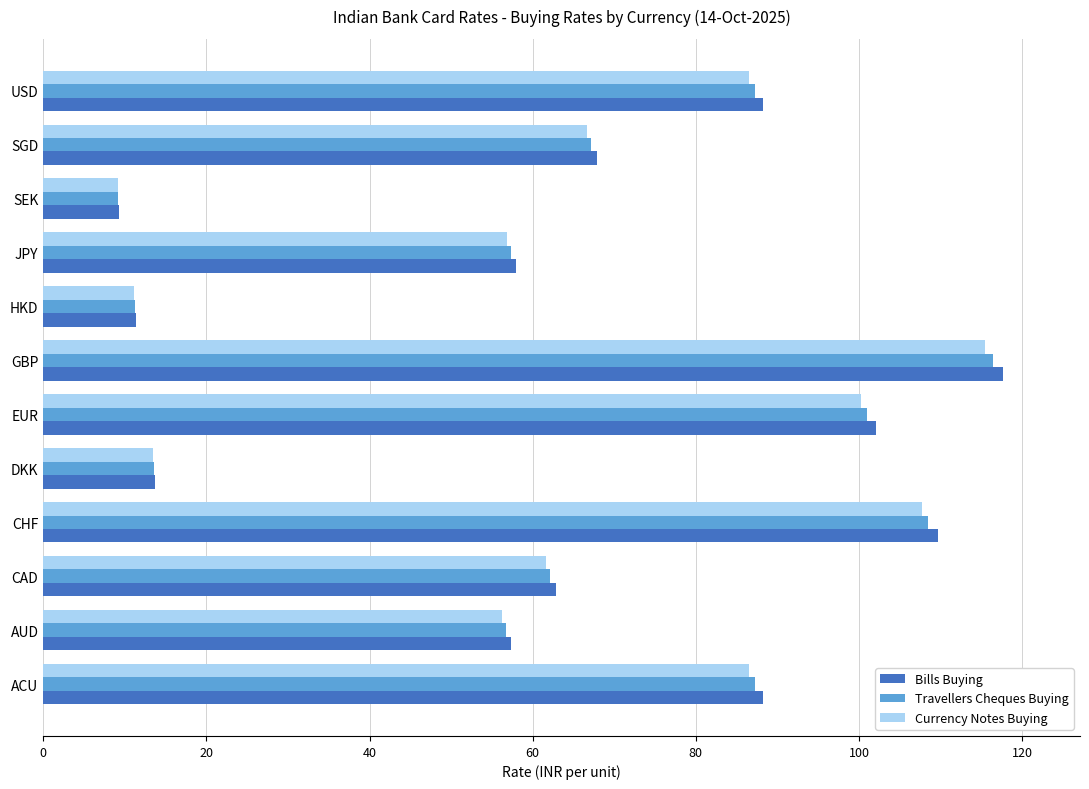

True or false: Travellers Cheques Buying has a value of 101.7 at CAD.

False